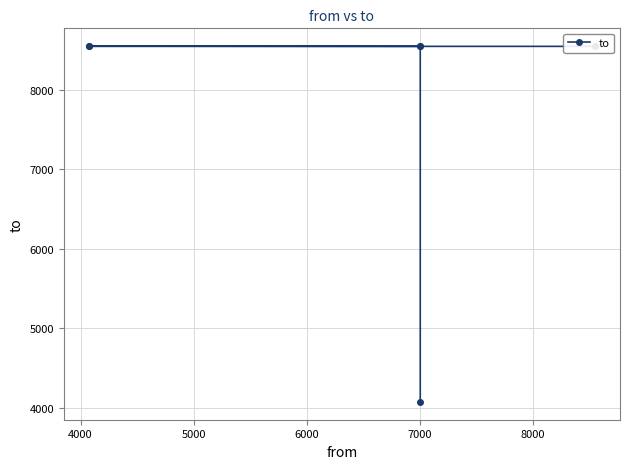

How many points are lower than both their immediate neighbors (excluding endpoints)?

1